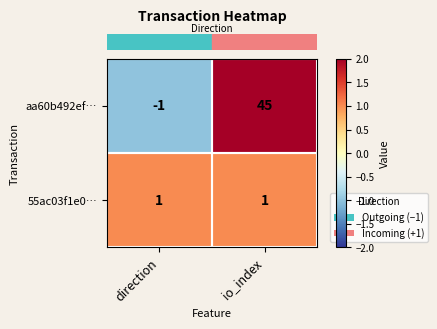

List the series in order of their peak value, highest first.

aa60b492ef…, 55ac03f1e0…